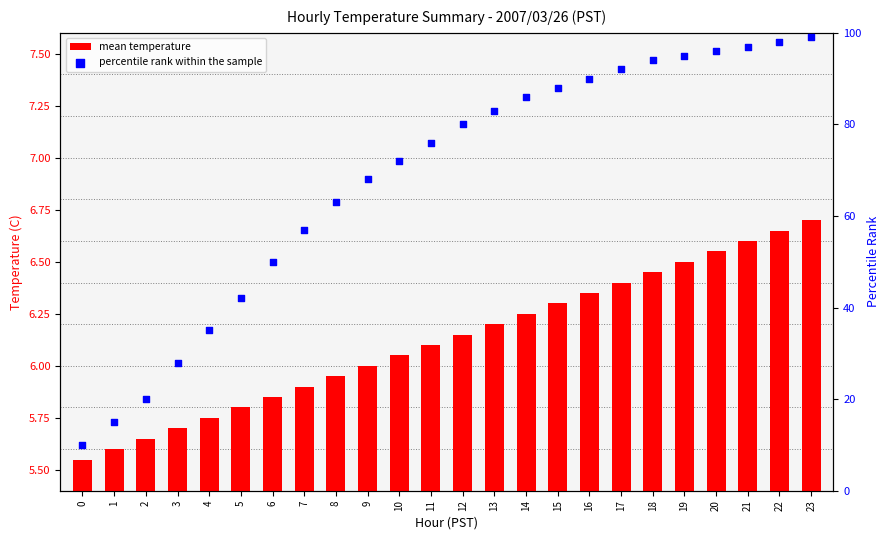

Is the value of percentile rank within the sample at 8 greater than the value of mean temperature at 4?

Yes